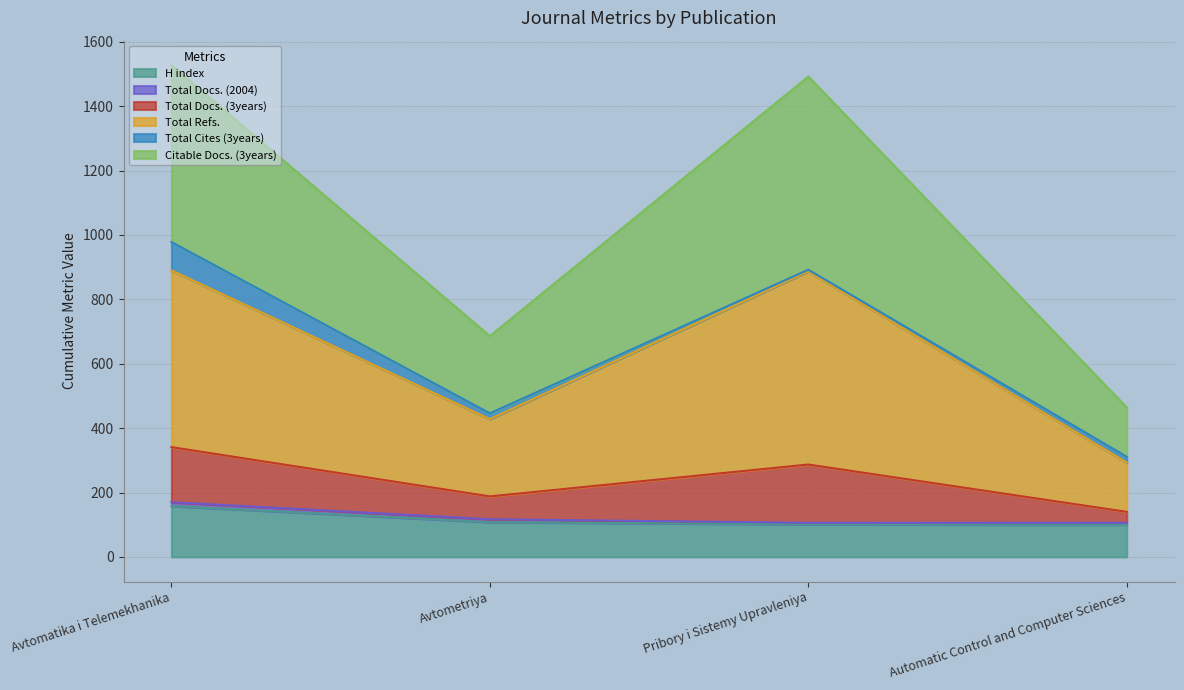

Does the chart display data point markers on the line(s)?

No